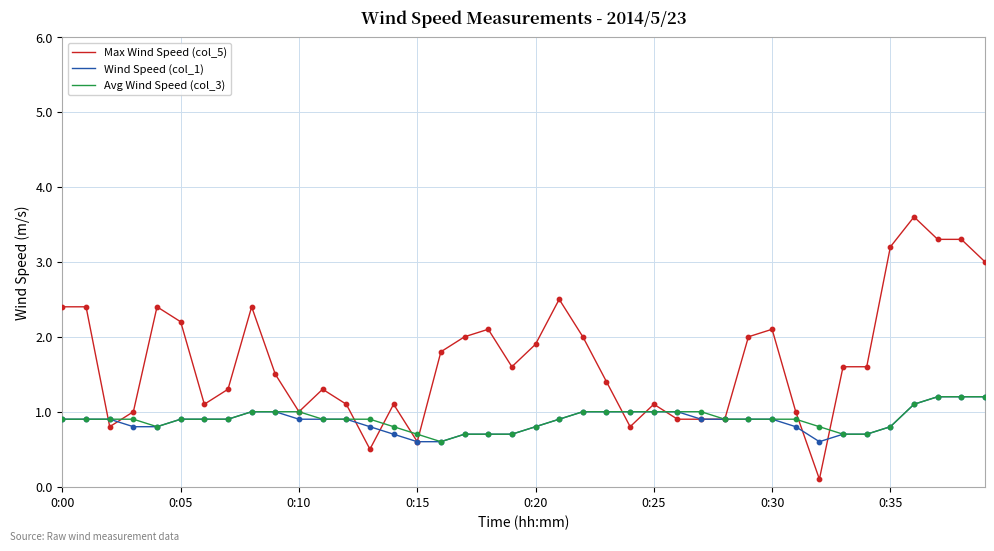

Which series has the largest total across all categories?

Max Wind Speed (col_5)